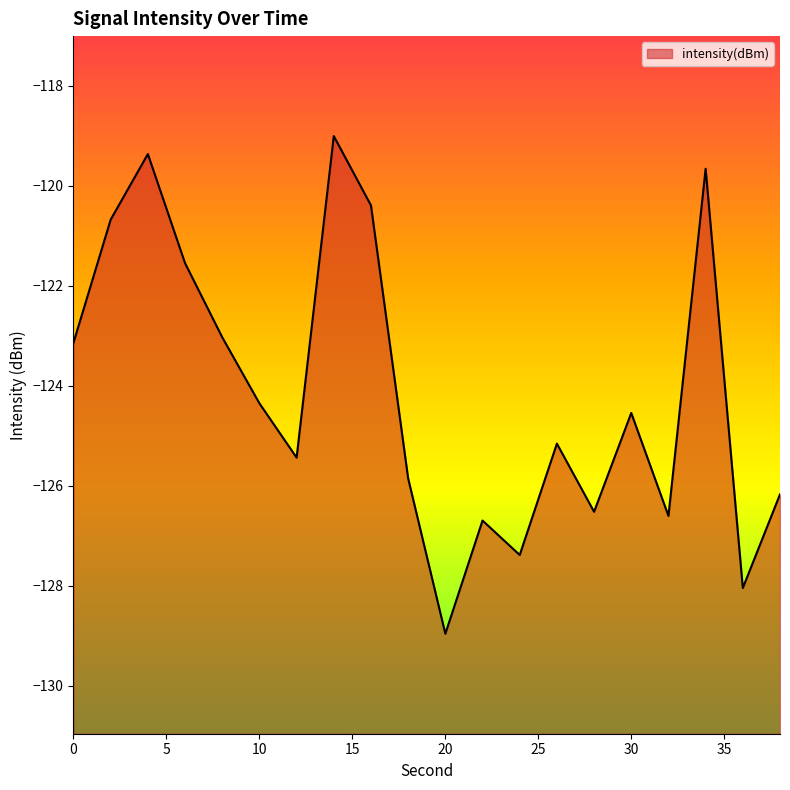

Where is the data nearest to the value -123?

8